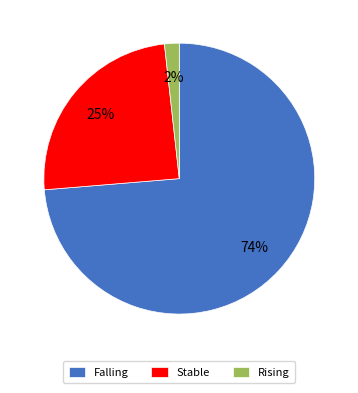

Between Falling and Rising, which is larger?

Falling